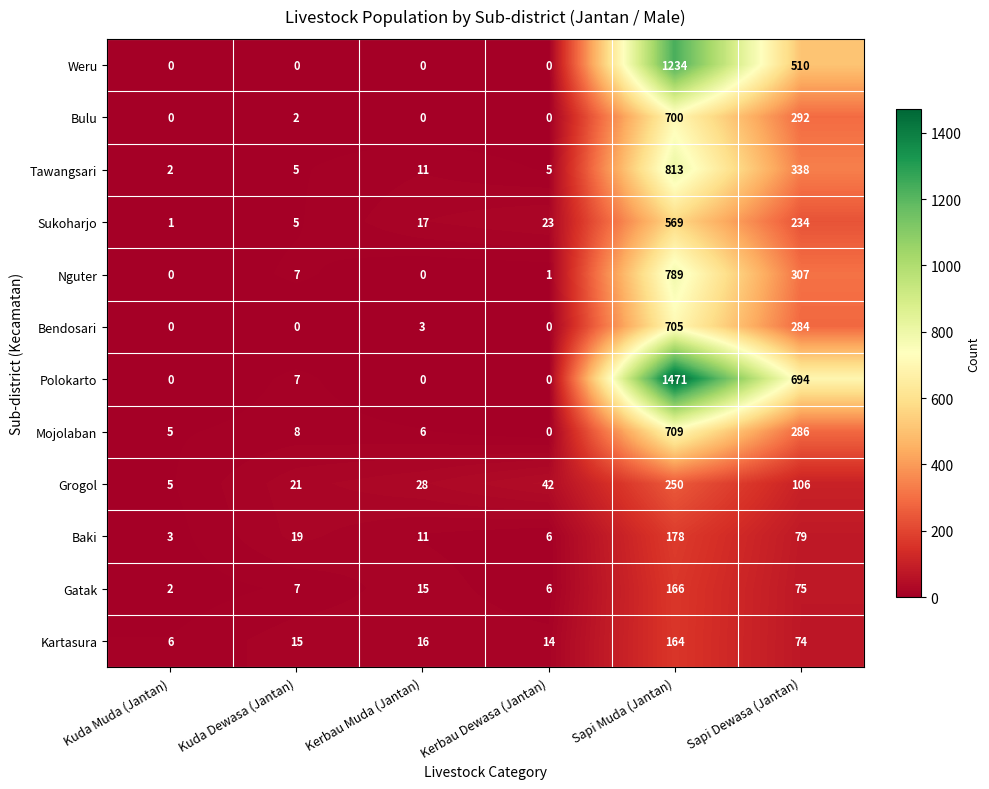

What is the total value across all series at Sapi Dewasa (Jantan)?

3279